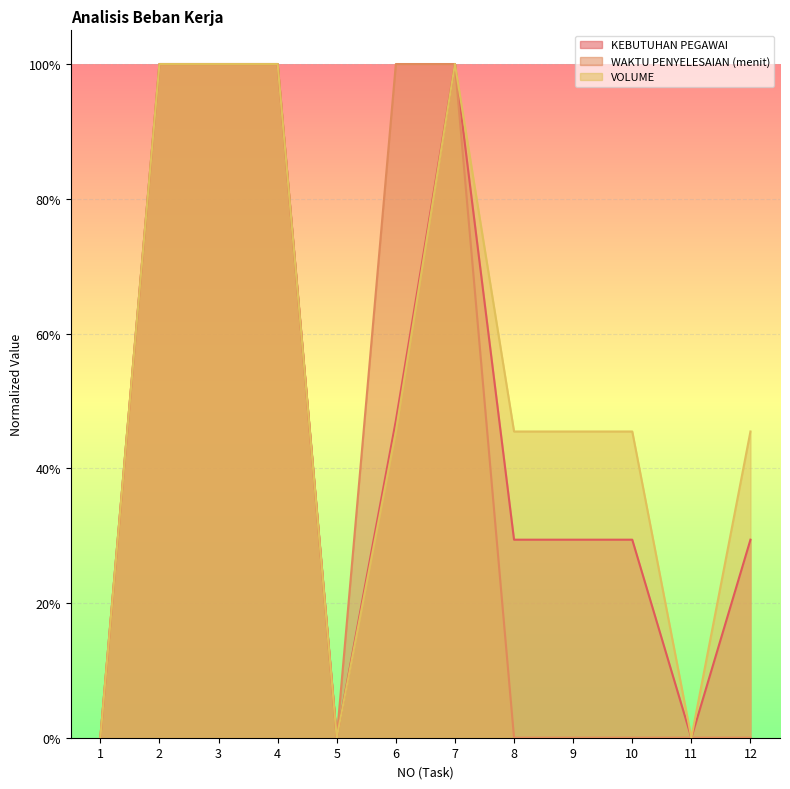

How many lines are shown in the chart?

3